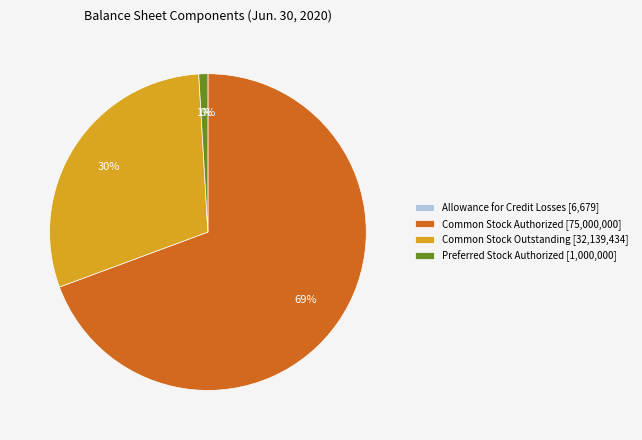

To the nearest percent, what percentage of the pie is Common Stock Authorized?

69%